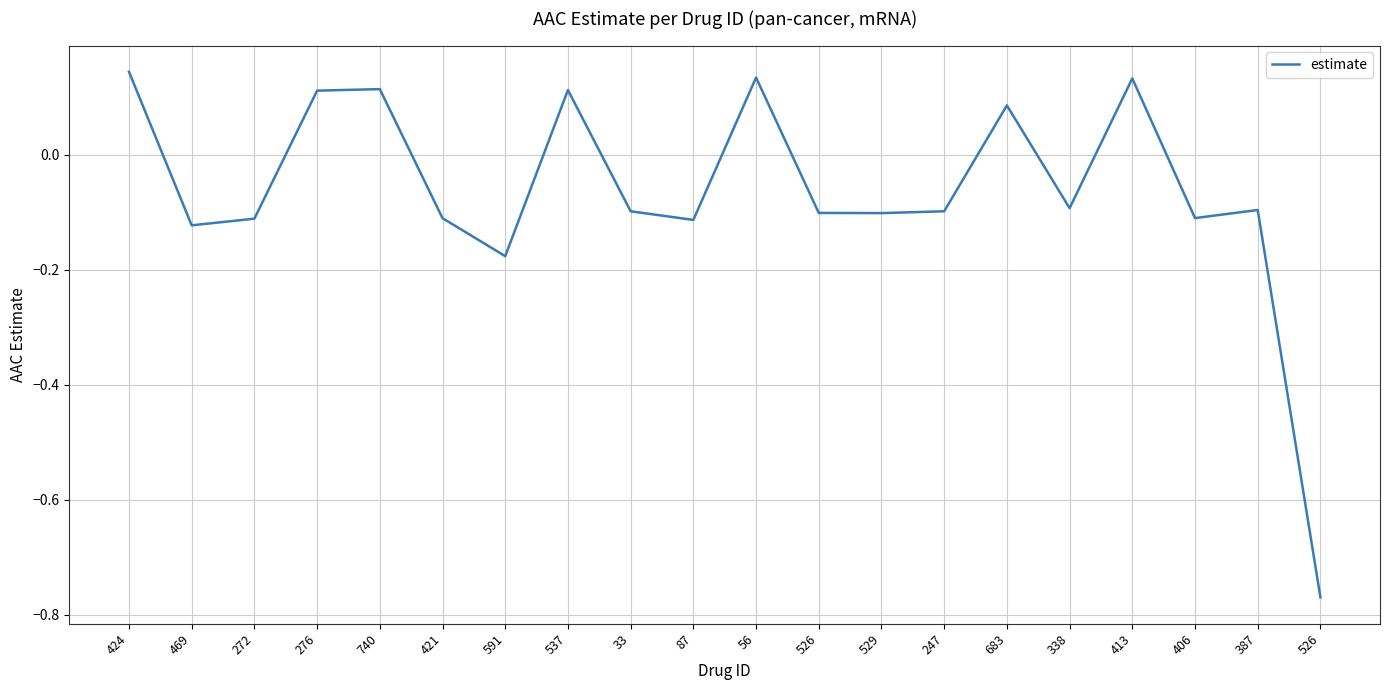

What is the sum of all values?

-1.3